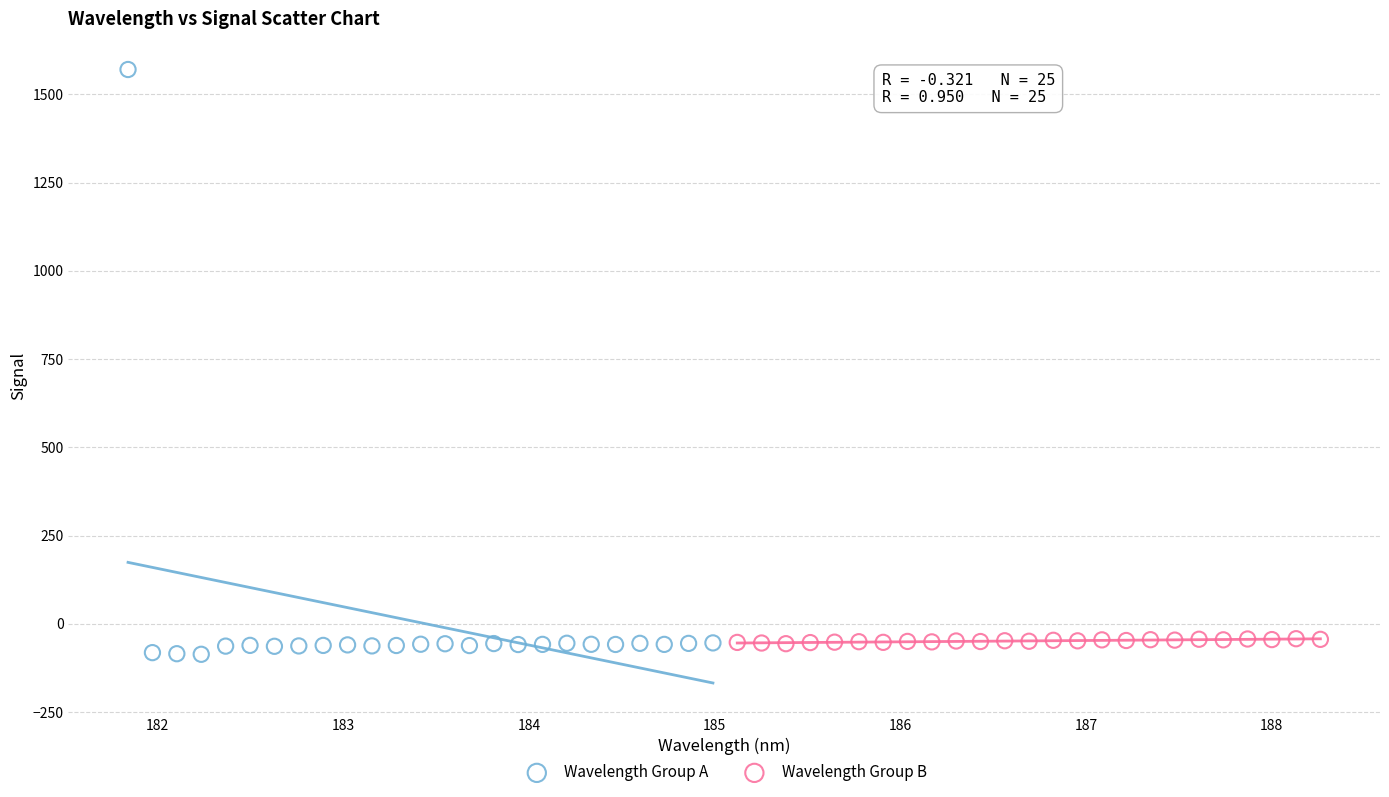

Which series has the widest spread of Y values?

Wavelength Group A